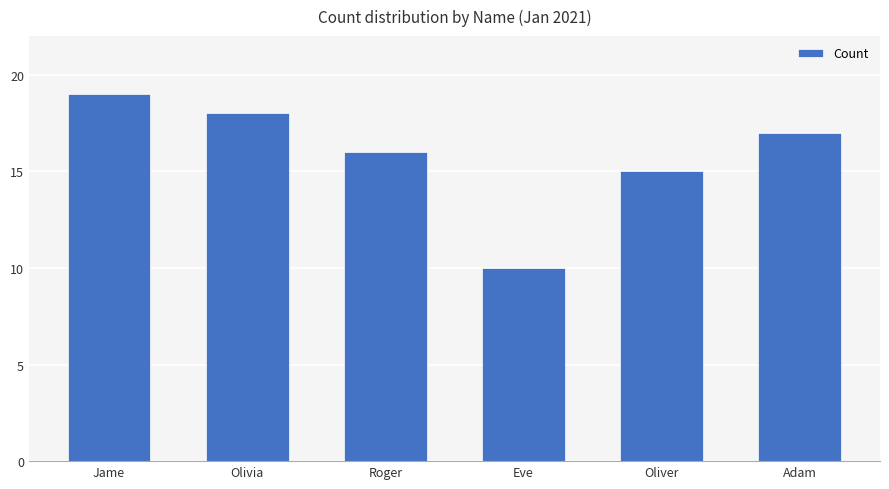

Rank the categories by value from highest to lowest.

Jame, Olivia, Adam, Roger, Oliver, Eve